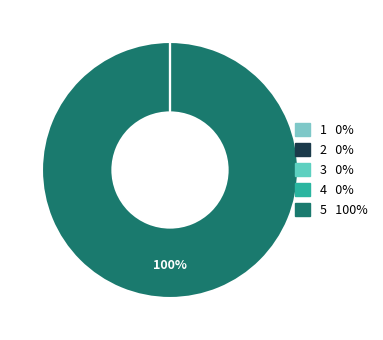

To the nearest percent, what is the combined percentage of Warmtekrachtkoppeling and Fotovoltaïsche energie?

100%